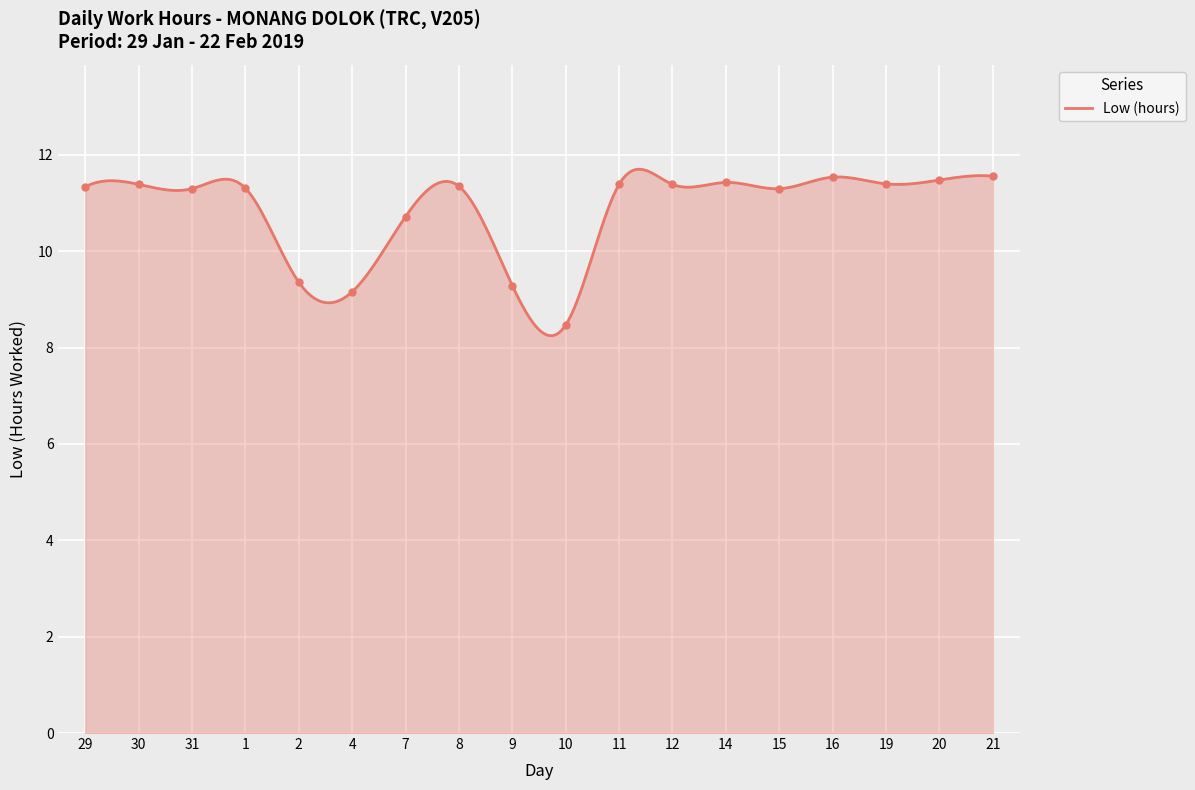

Rank the categories by value from lowest to highest.

10, 4, 9, 2, 7, 31, 15, 1, 29, 8, 30, 11, 12, 19, 14, 20, 16, 21